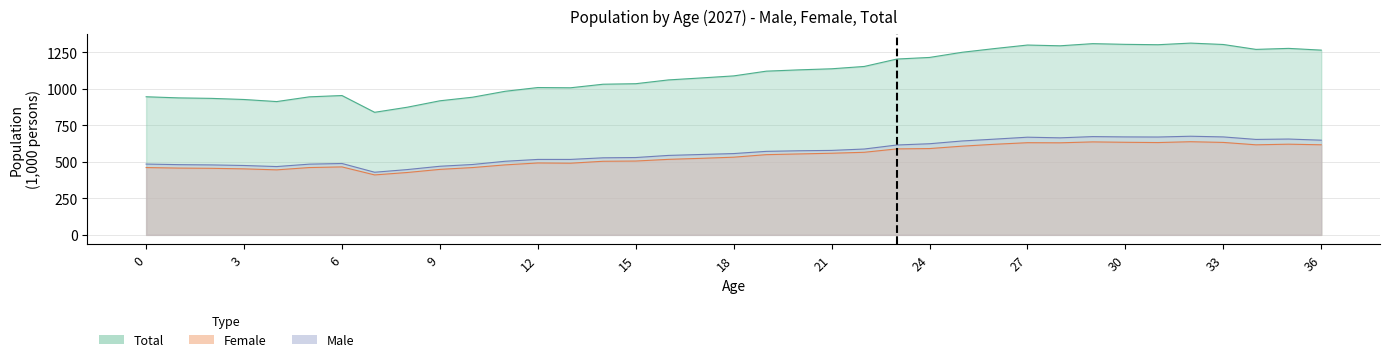

How many values in the Female series are below 531?

18